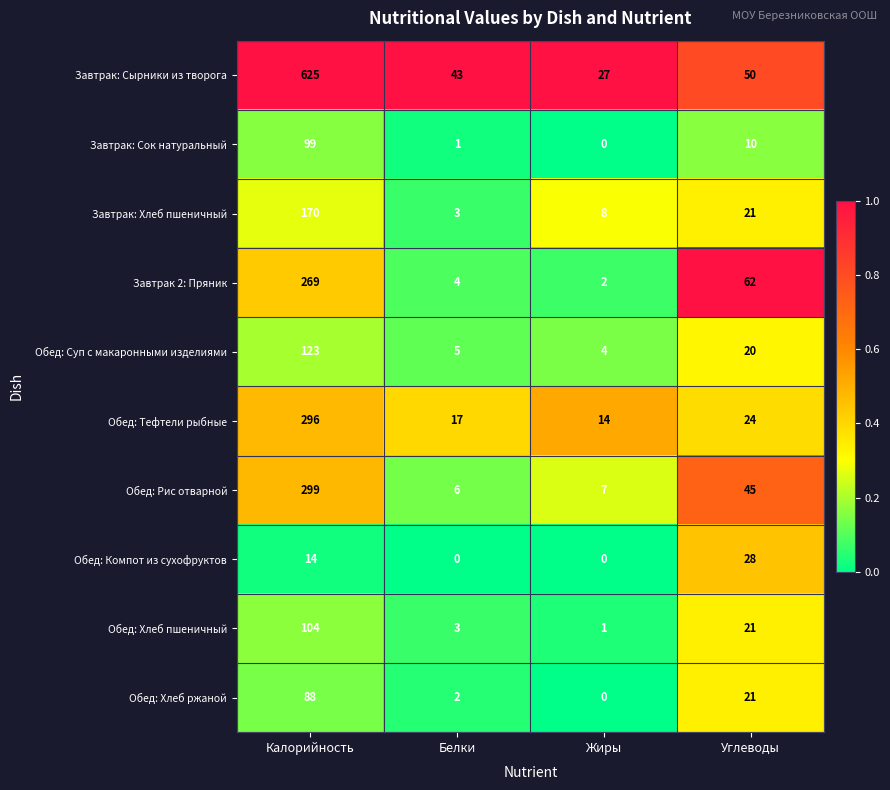

Rank the series by their maximum value, from highest to lowest.

Завтрак: Сырники из творога, Обед: Рис отварной, Обед: Тефтели рыбные, Завтрак 2: Пряник, Завтрак: Хлеб пшеничный, Обед: Суп с макаронными изделиями, Обед: Хлеб пшеничный, Завтрак: Сок натуральный, Обед: Хлеб ржаной, Обед: Компот из сухофруктов